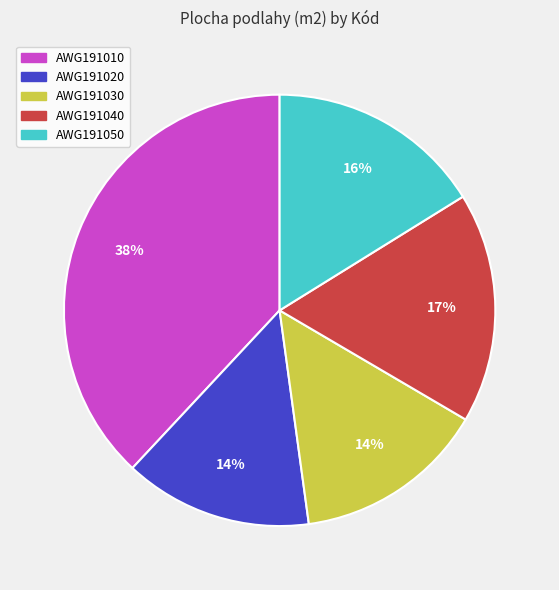

Combined, do AWG191010 and AWG191050 account for over 50%?

Yes